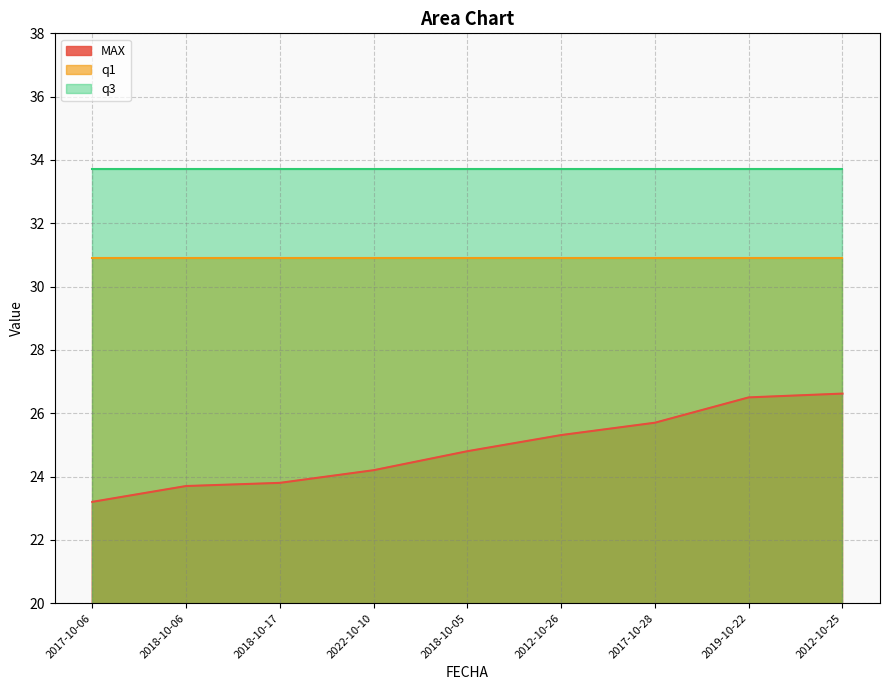

Does the chart have visible grid lines?

Yes